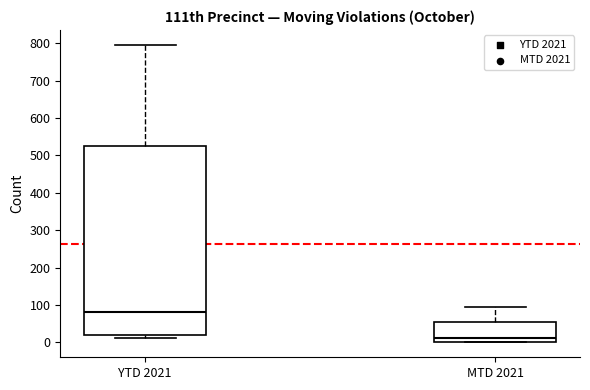

Which box has the lowest median line?

MTD 2021